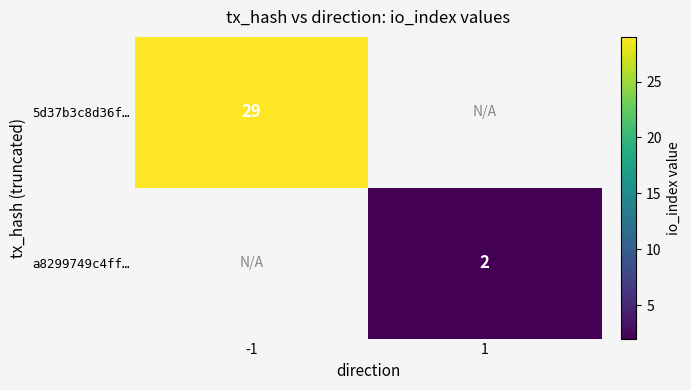

The a8299749c4ff… series shows 2 at 1. True or false?

True